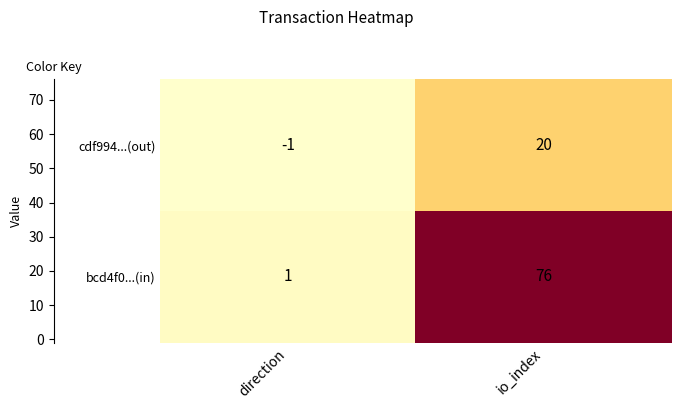

What is the approximate value of bcd4f0...(in) at io_index, to the nearest 10?

80